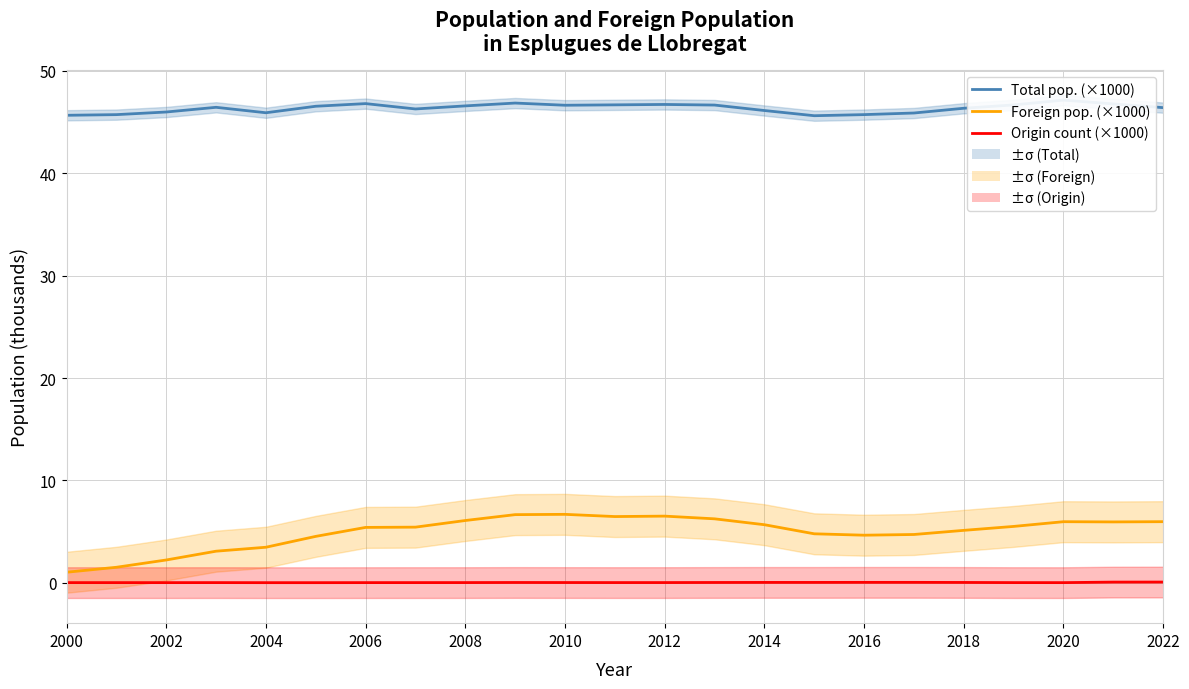

True or false: Total pop. (×1000) and Origin count (×1000) intersect in this chart.

False